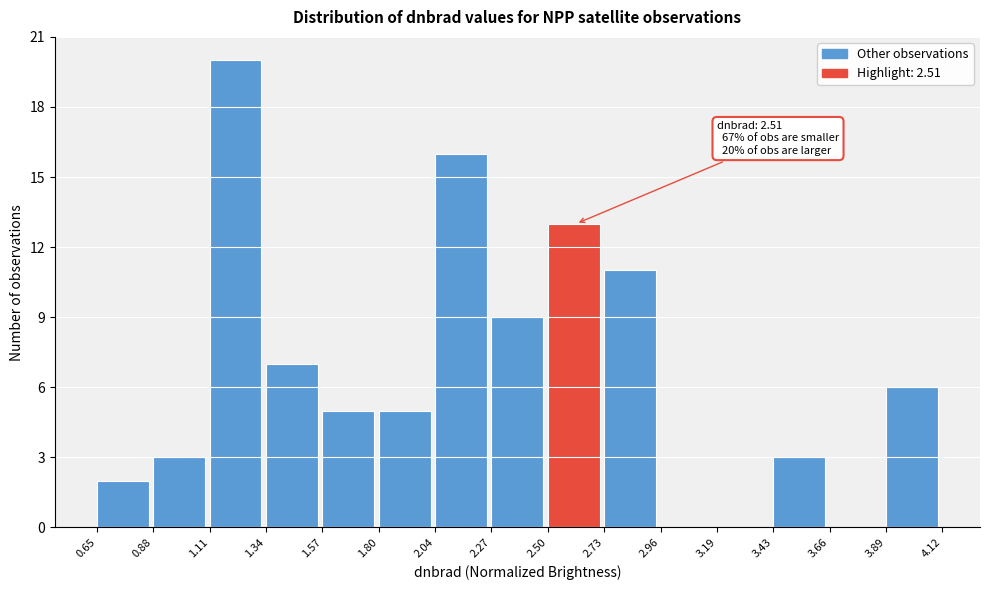

Which range on the x-axis has the tallest bar?

1.11 to 1.34